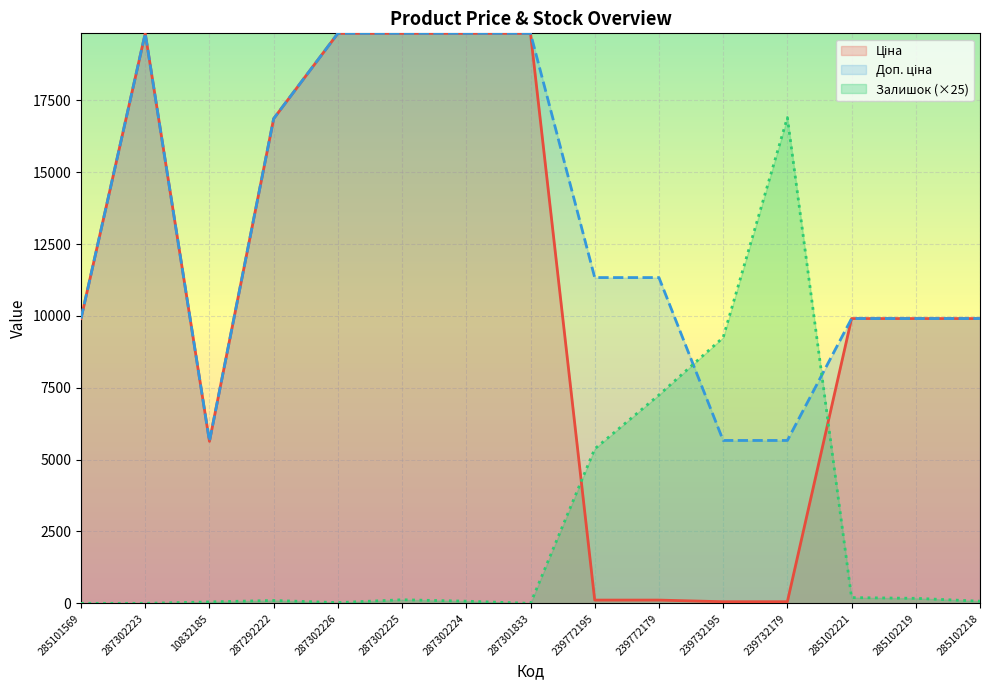

Does the chart display data point markers on the line(s)?

No